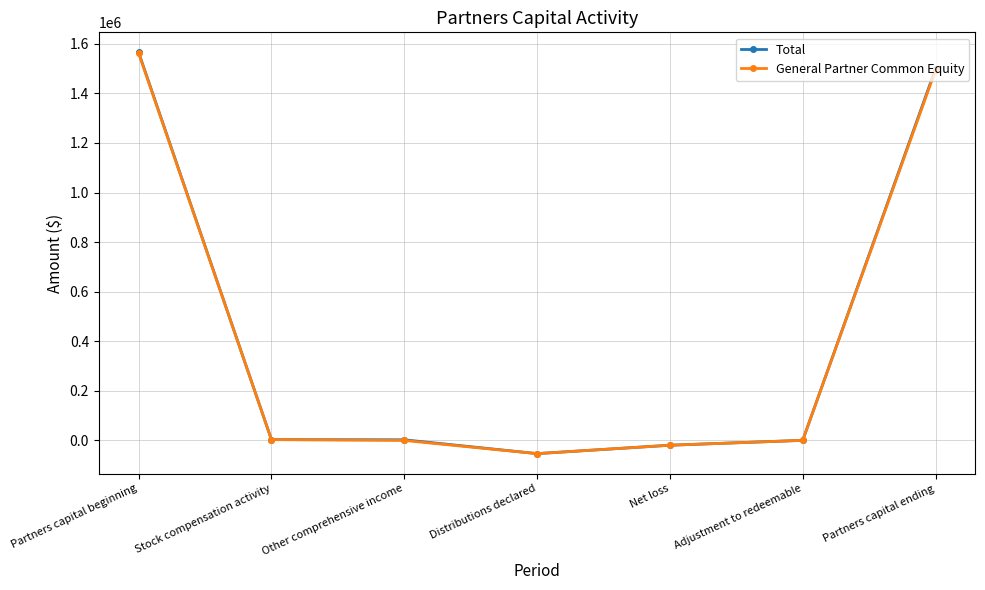

What value does the General Partner Common Equity series have at Distributions declared?

-53128